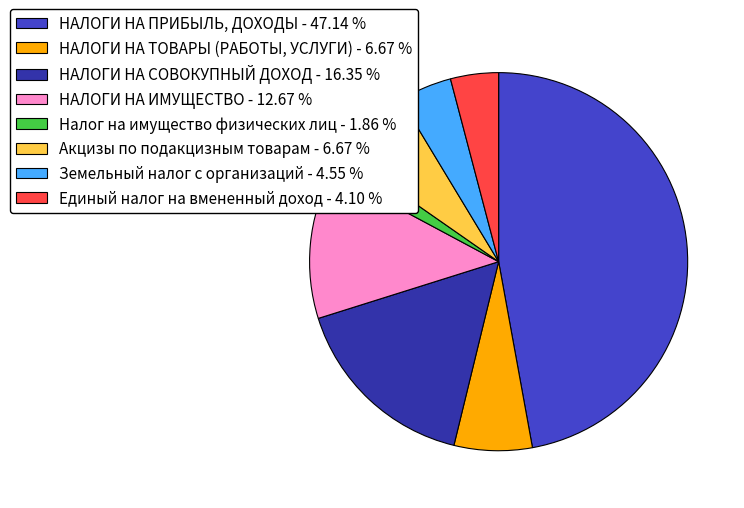

How many segments does this pie chart have?

8